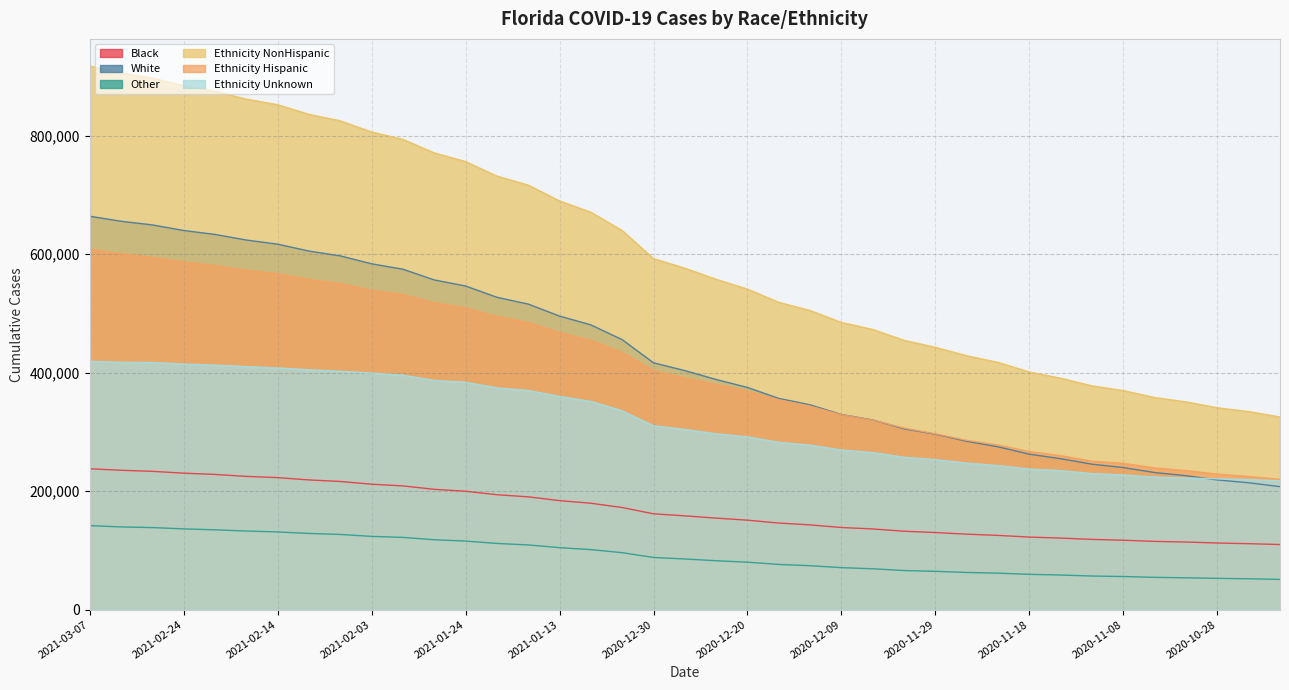

Reading right to left, what are all the values shown in this chart?

Cases_Black: 109872	111330	112434	114096	115189	117141	118545	120767	122439	125305	127361	130118	132331	136188	138639	143047	146128	151004	154465	158300	161719	172348	179582	183998	190408	193944	199845	203080	208842	211699	216323	218927	222833	224912	228211	230333	233422	235253	237772
Cases_White: 207598	214109	218917	226055	231358	239791	245465	254742	262352	274815	284157	296152	305182	320153	329412	345735	356572	374972	388475	403492	416635	455718	480682	495545	515798	527251	546306	556567	574643	583795	597163	605295	616930	623935	633358	640042	649451	655618	664121
Cases_Other: 50983	52055	52806	53716	54511	55902	56693	58383	59568	61519	62720	64649	65966	68934	70868	74111	76280	80061	82543	85492	88028	96127	101309	104606	109181	111708	115743	117956	121937	123630	126911	128566	131132	132673	134722	136314	138503	139619	141809
Cases_Ethnicity_NonHispanic: 325181	334346	340796	350696	358047	369711	377742	390662	401087	417342	428546	442786	454591	472954	484816	504922	518734	541007	557662	576392	592519	639940	670806	689960	716653	731854	756415	770979	793849	806220	825081	836076	852372	861706	875072	884442	897293	905952	917573
Cases_Ethnicity_Hispanic: 219967	224681	228810	234602	239214	246885	250596	259882	266822	277954	285789	296671	306402	319897	329154	343310	354147	368886	379914	391414	403284	434292	454691	467616	484754	494728	509203	518230	531795	539102	550423	557320	567024	572623	580870	586613	594679	600647	608165
Cases_Ethnicity_Unknown: 217386	219609	220820	222114	223862	227301	229674	234657	237339	243118	247341	253204	257167	265223	269392	277699	282454	291673	296823	304173	310320	335674	351513	359896	369872	374429	383831	386962	395733	399297	402479	404884	407977	410298	412830	414606	417249	417515	419257